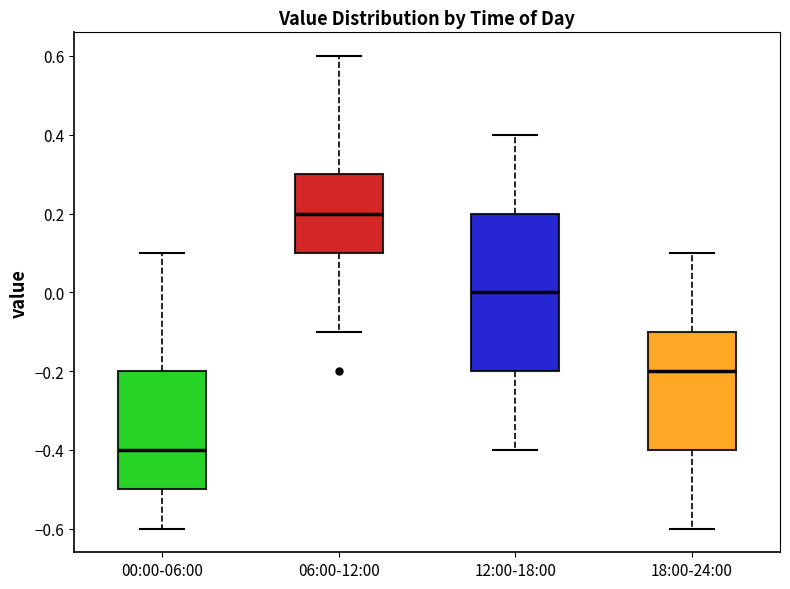

Reading left to right, transcribe this box plot: for each box, give where its median line is, the range the box spans, and where its two whiskers end, as read against the y-axis. The values are not printed on the chart, so give them approximately, as read against the axis.

00:00-06:00: median -0.4, box -0.5 to -0.2, whiskers -0.6 to 0.1
06:00-12:00: median 0.2, box 0.1 to 0.3, whiskers -0.1 to 0.6
12:00-18:00: median 0.0, box -0.2 to 0.2, whiskers -0.4 to 0.4
18:00-24:00: median -0.2, box -0.4 to -0.1, whiskers -0.6 to 0.1